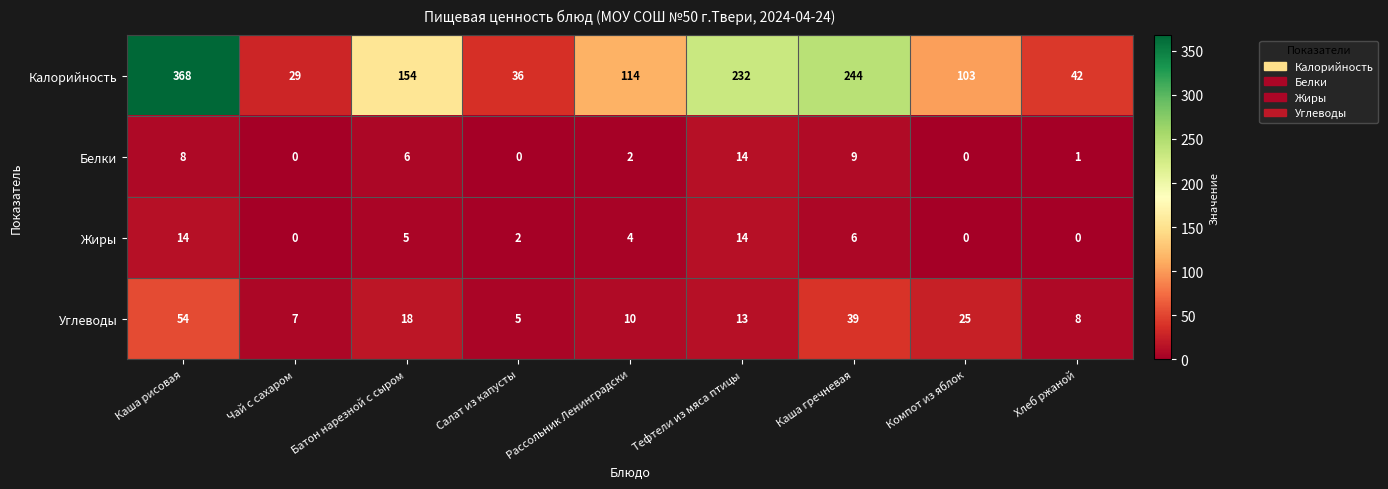

Which series has the largest total across all categories?

Калорийность